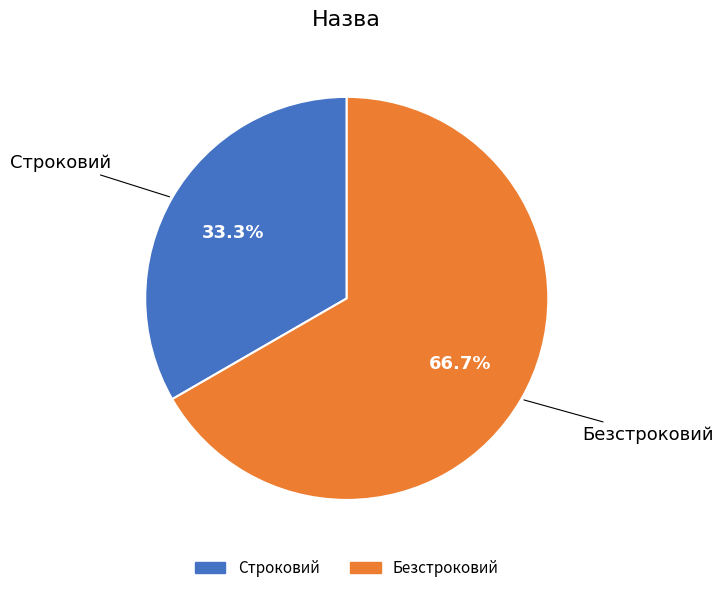

The Безстроковий slice represents 76% of the pie. True or false?

False